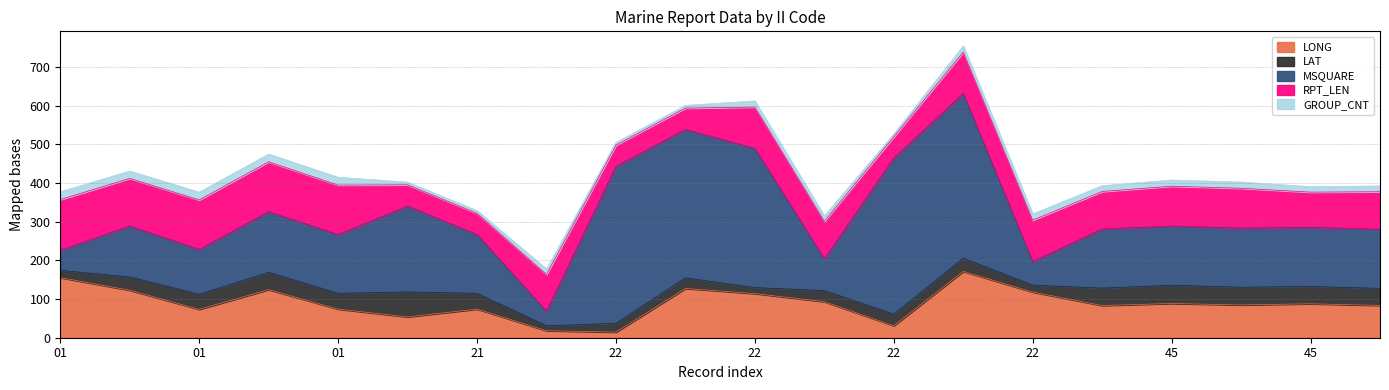

At which category is the sum across all series the highest?

22